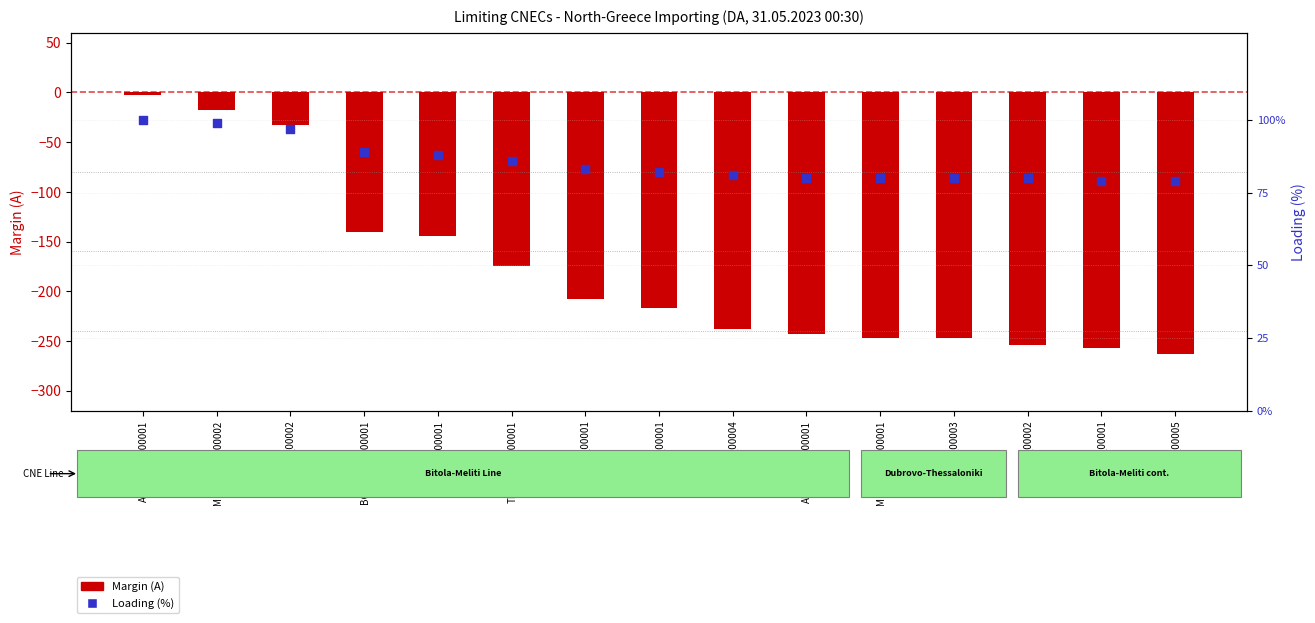

What is the total value across all series at GR_CO_00004?

-157